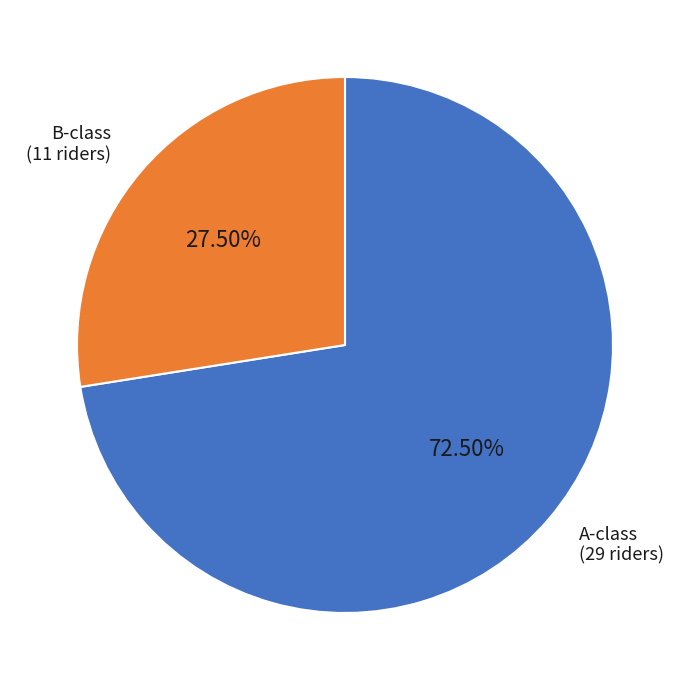

Is there any slice that represents more than half of the pie?

Yes